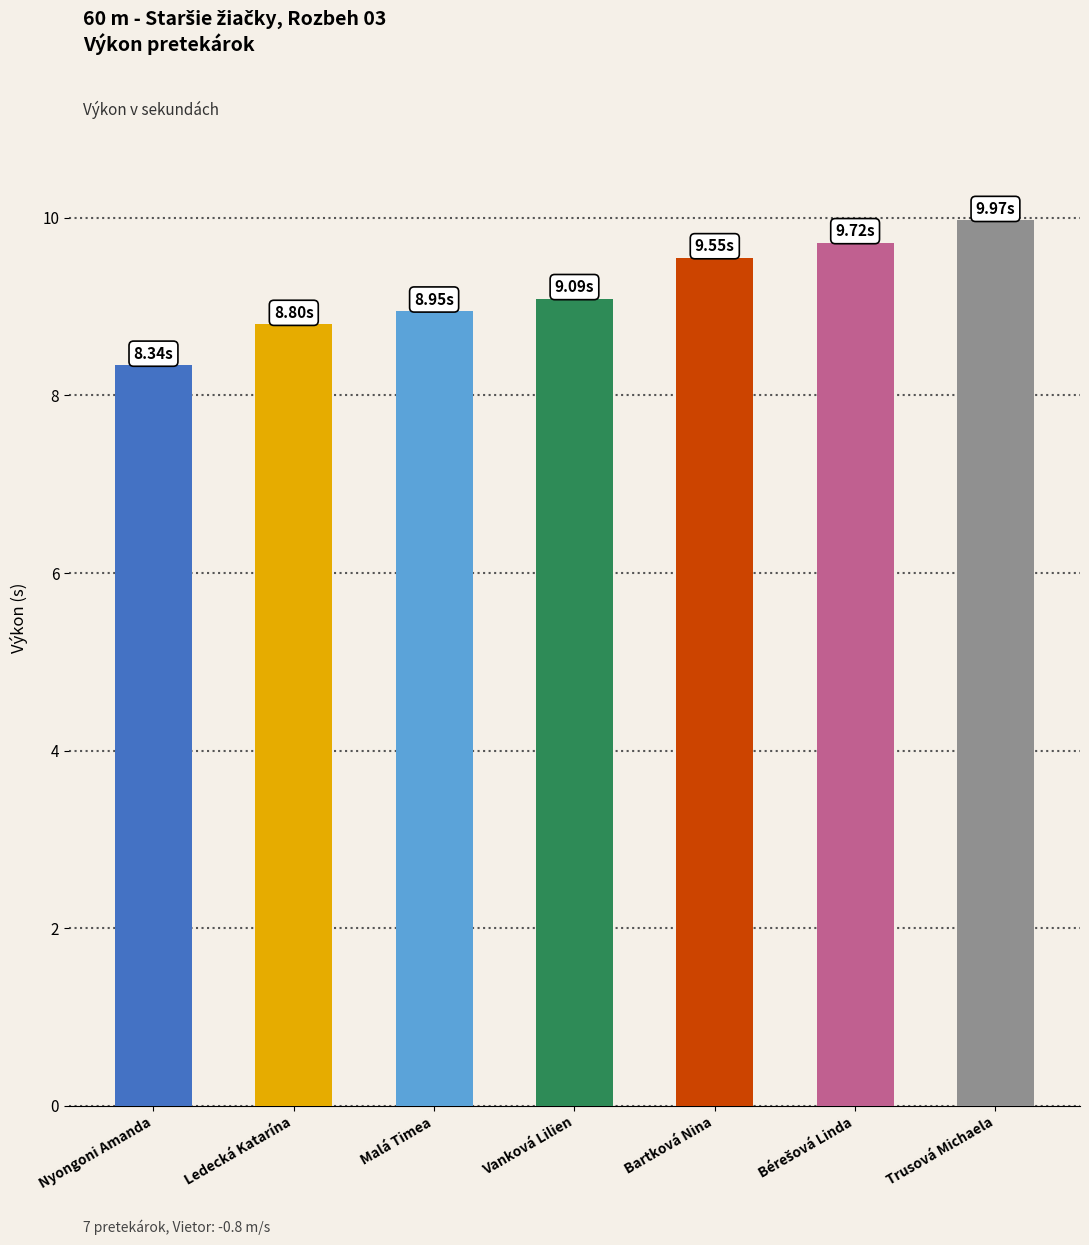

What is the sum of all values?

64.4